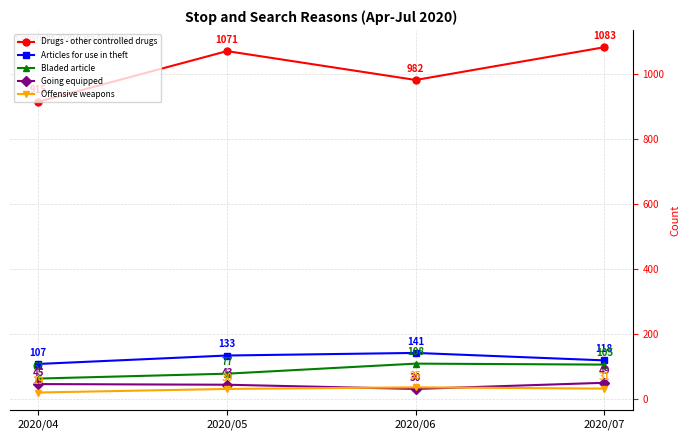

How many lines are shown in the chart?

5